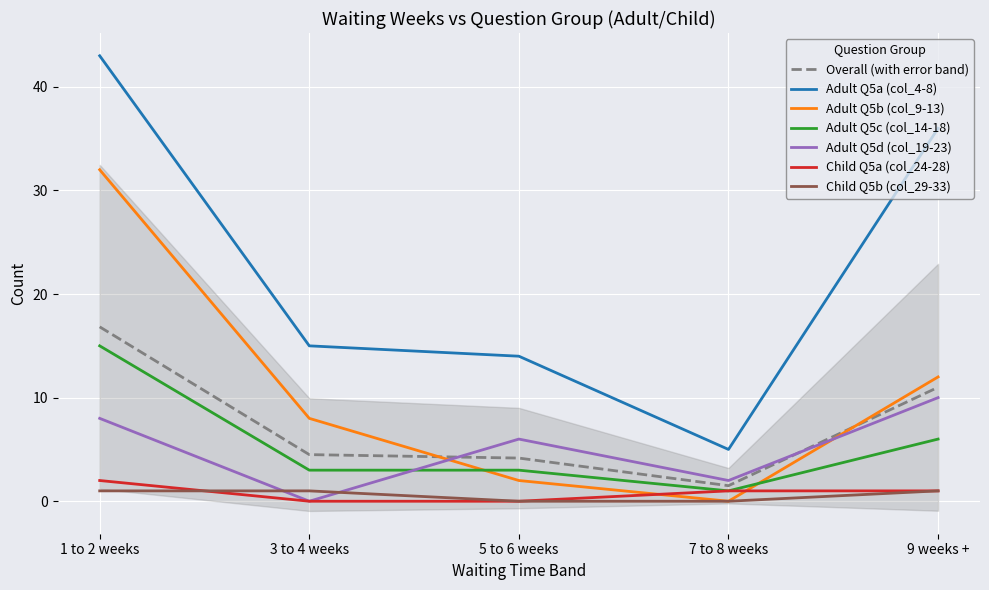

At which category does the chart reach its minimum across all series?

7 to 8 weeks